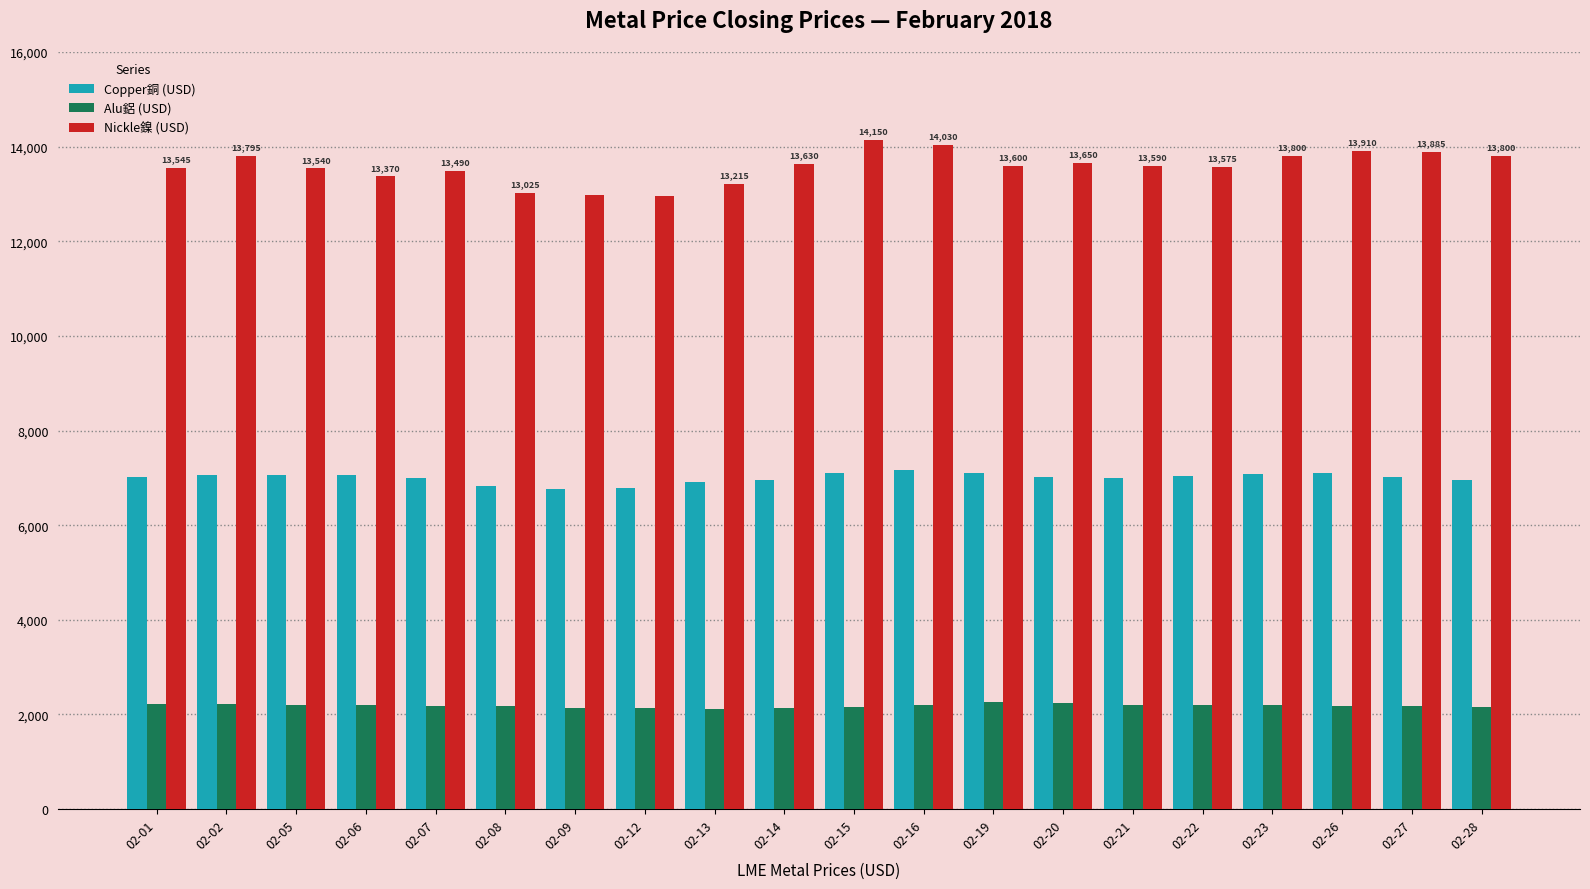

What is the difference between the maximum and minimum values in the Alu鋁 (USD) series?

142.5